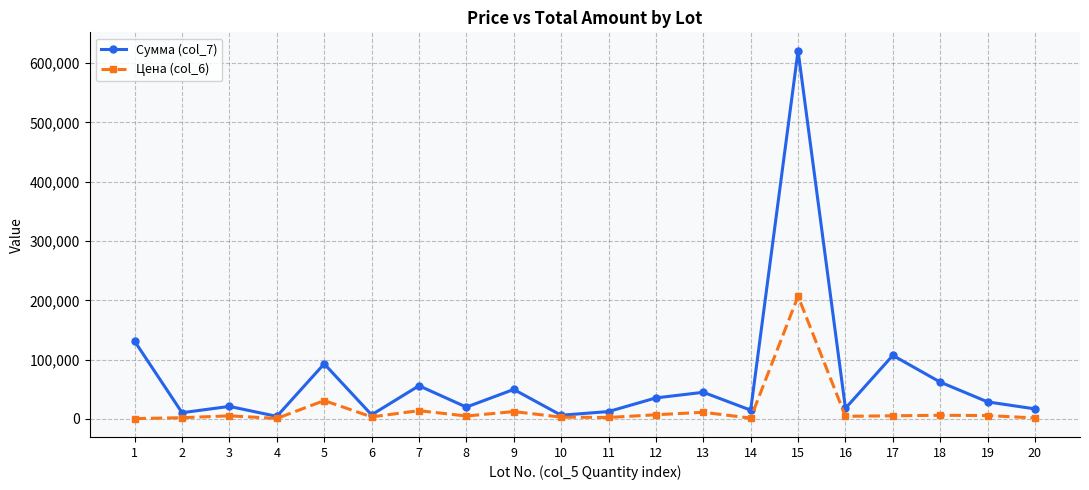

The value of Сумма (col_7) at 19 is 28800. True or false?

True